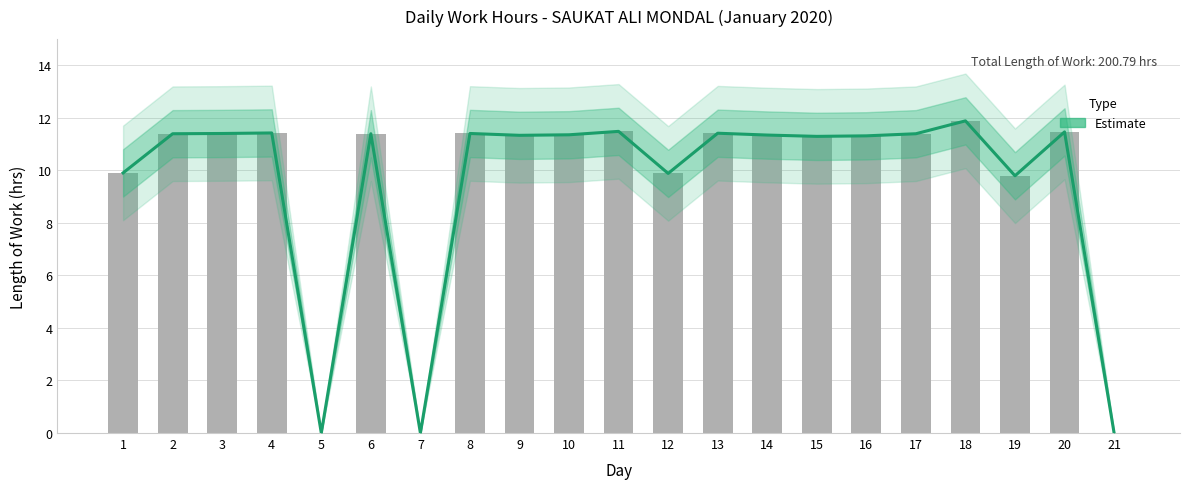

At which label is the value closest to 5?

19